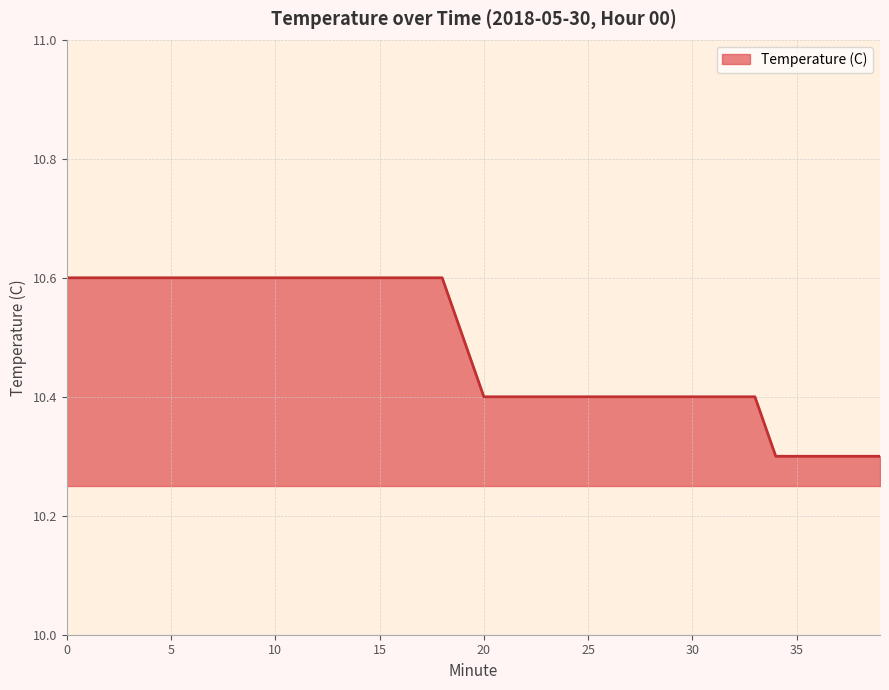

What is the average value?

10.5